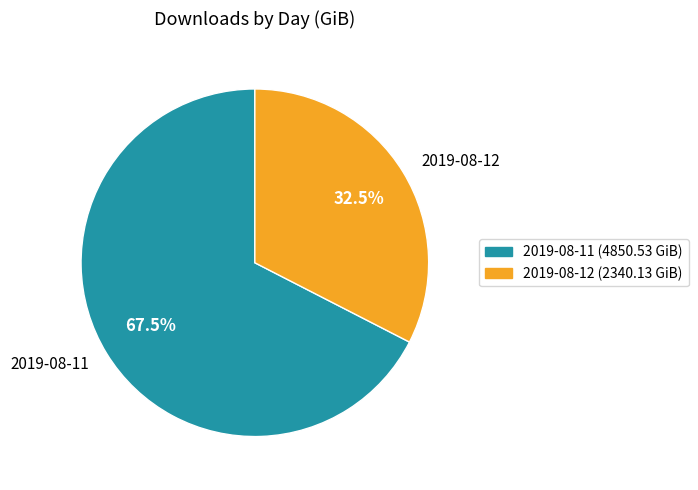

Rank the categories by value from lowest to highest.

2019-08-12, 2019-08-11